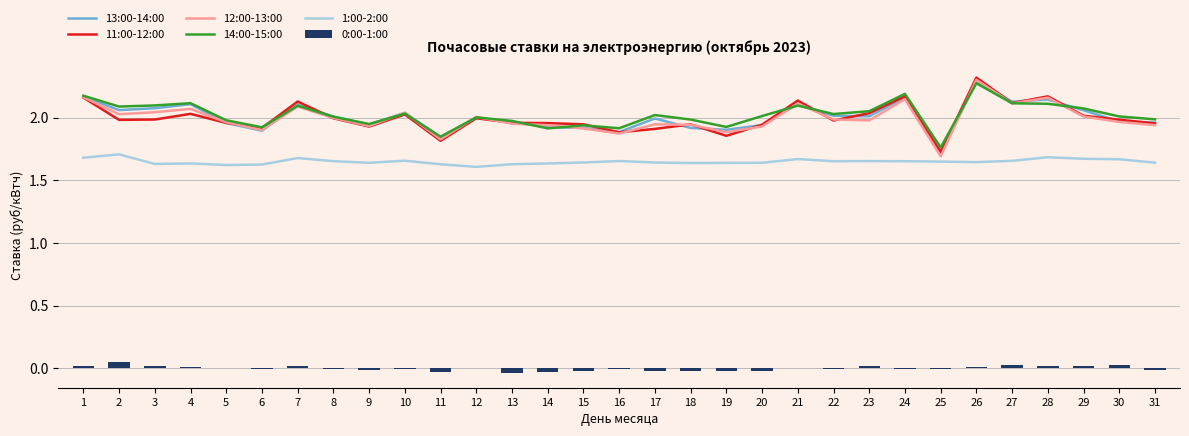

Reading right to left, extract all data points from this chart.

13:00-14:00: 2.0	2.0	2.1	2.1	2.1	2.3	1.7	2.2	2.0	2.0	2.1	1.9	1.9	1.9	2.0	1.9	1.9	1.9	2.0	2.0	1.8	2.0	1.9	2.0	2.1	1.9	2.0	2.1	2.1	2.1	2.2
11:00-12:00: 2.0	2.0	2.0	2.2	2.1	2.3	1.7	2.2	2.0	2.0	2.1	1.9	1.9	1.9	1.9	1.9	1.9	2.0	2.0	2.0	1.8	2.0	1.9	2.0	2.1	1.9	2.0	2.0	2.0	2.0	2.2
12:00-13:00: 1.9	2.0	2.0	2.2	2.1	2.3	1.7	2.1	2.0	2.0	2.1	1.9	1.9	1.9	1.9	1.9	1.9	1.9	2.0	2.0	1.8	2.0	1.9	2.0	2.1	1.9	2.0	2.1	2.0	2.0	2.2
14:00-15:00: 2.0	2.0	2.1	2.1	2.1	2.3	1.8	2.2	2.1	2.0	2.1	2.0	1.9	2.0	2.0	1.9	1.9	1.9	2.0	2.0	1.8	2.0	1.9	2.0	2.1	1.9	2.0	2.1	2.1	2.1	2.2
1:00-2:00: 1.6	1.7	1.7	1.7	1.7	1.6	1.6	1.7	1.7	1.7	1.7	1.6	1.6	1.6	1.6	1.7	1.6	1.6	1.6	1.6	1.6	1.7	1.6	1.7	1.7	1.6	1.6	1.6	1.6	1.7	1.7
0:00-1:00: -0.0	0.0	0.0	0.0	0.0	0.0	-0.0	-0.0	0.0	-0.0	0.0	-0.0	-0.0	-0.0	-0.0	-0.0	-0.0	-0.0	-0.0	0.0	-0.0	-0.0	-0.0	-0.0	0.0	-0.0	0.0	0.0	0.0	0.0	0.0